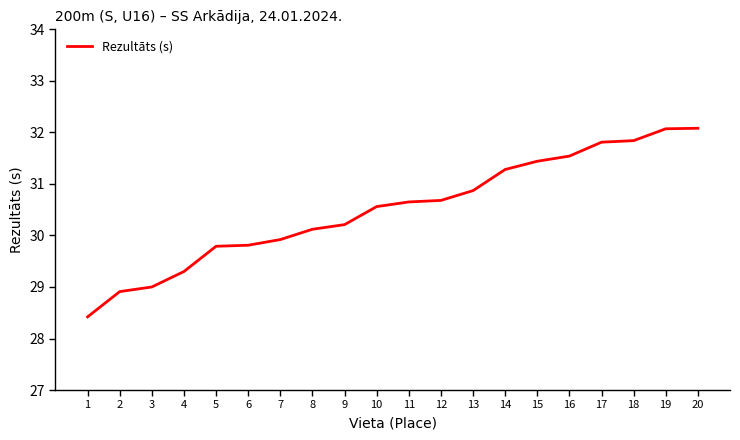

True or false: the data shows 50.0 at 15.

False